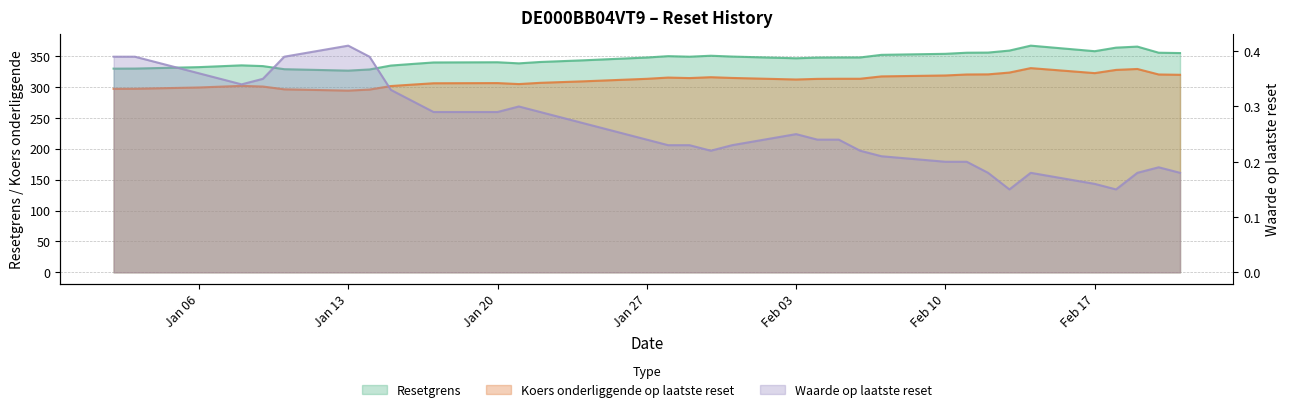

What is the value of the Waarde op laatste reset point at the 13th from the left?

0.3